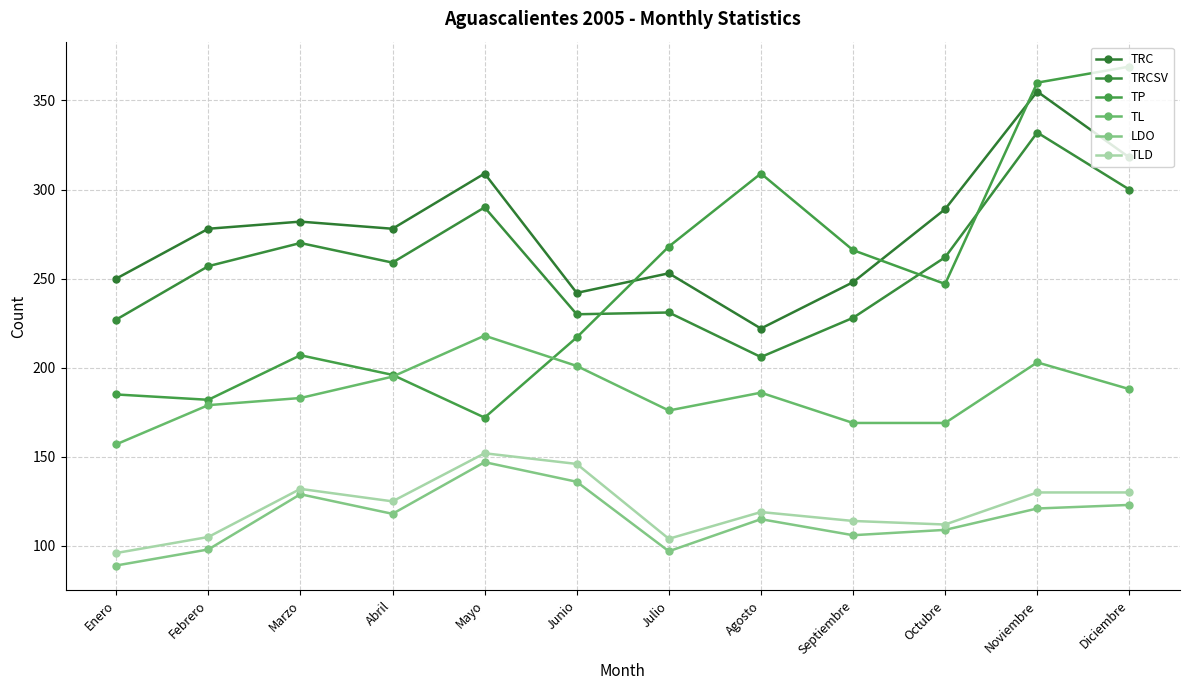

True or false: TP and TLD intersect in this chart.

False